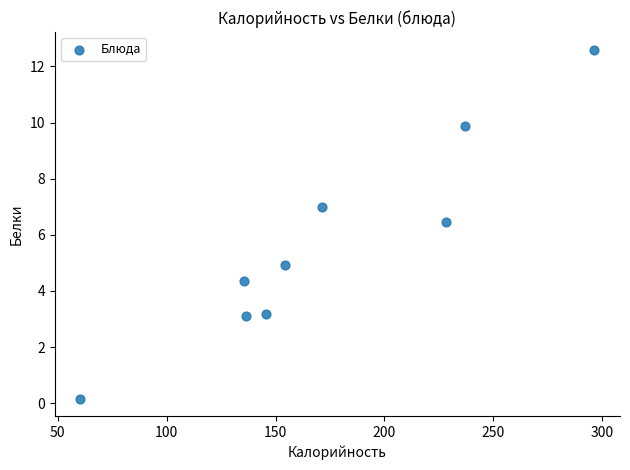

What Y value in the scatter plot is closest to 6?

6.4